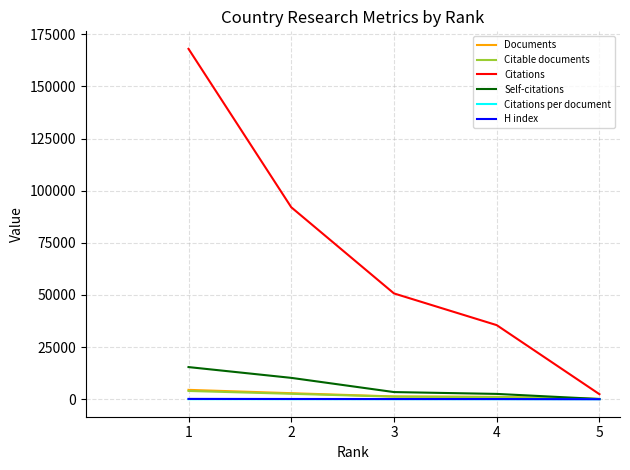

At which category is the sum across all series the highest?

1